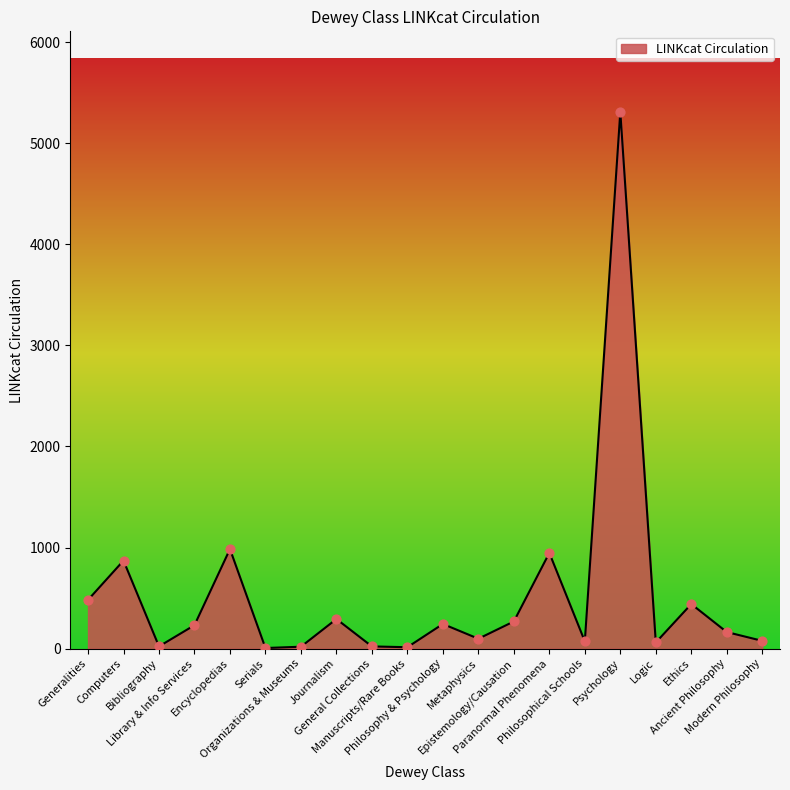

What is the maximum value shown in the chart?

5310